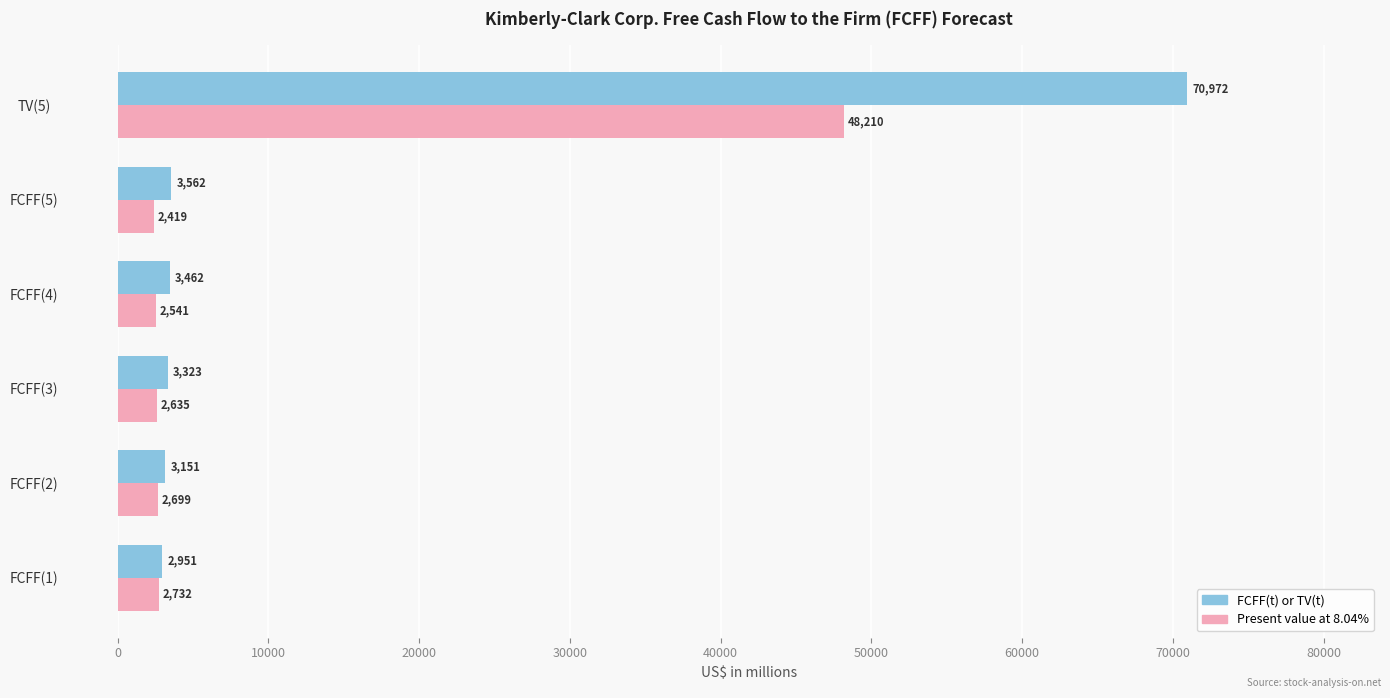

At how many categories does at least one series exceed 13612?

1